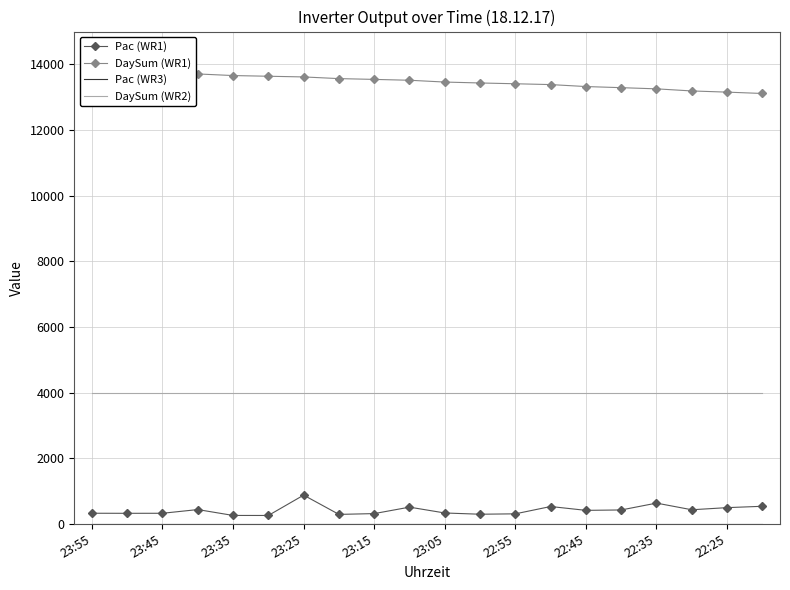

How many lines are shown in the chart?

4